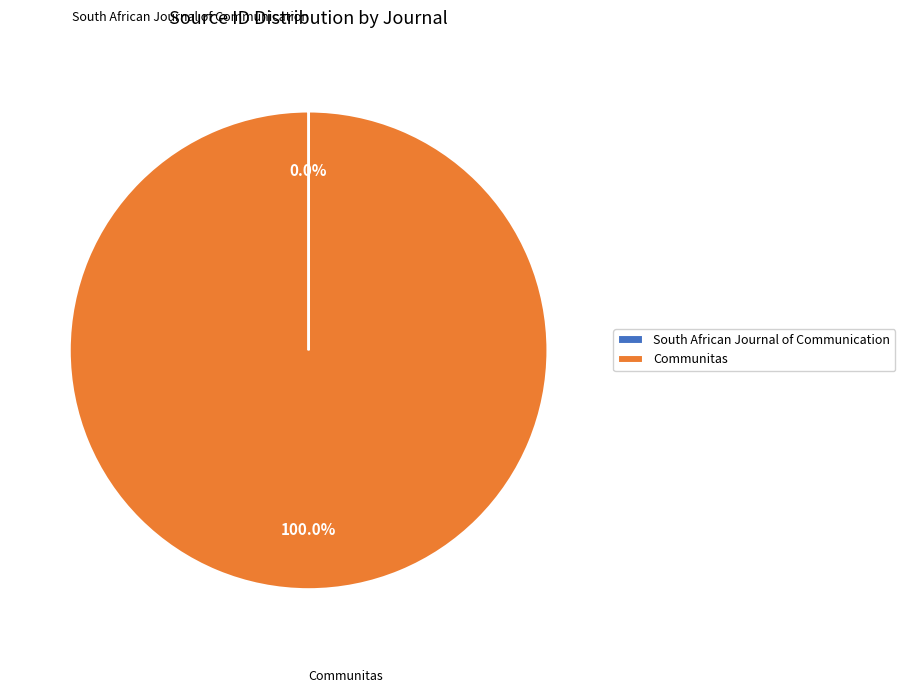

What is the majority slice?

Communitas